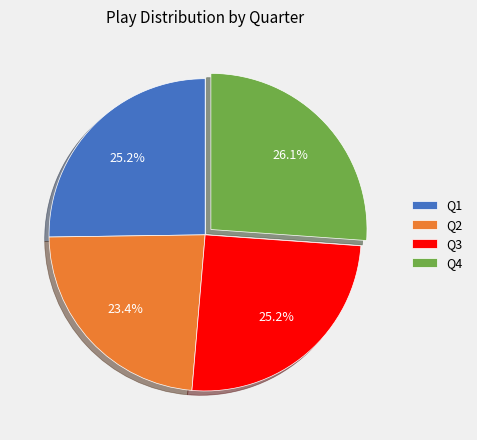

Does Q4 represent more than half of the total?

No